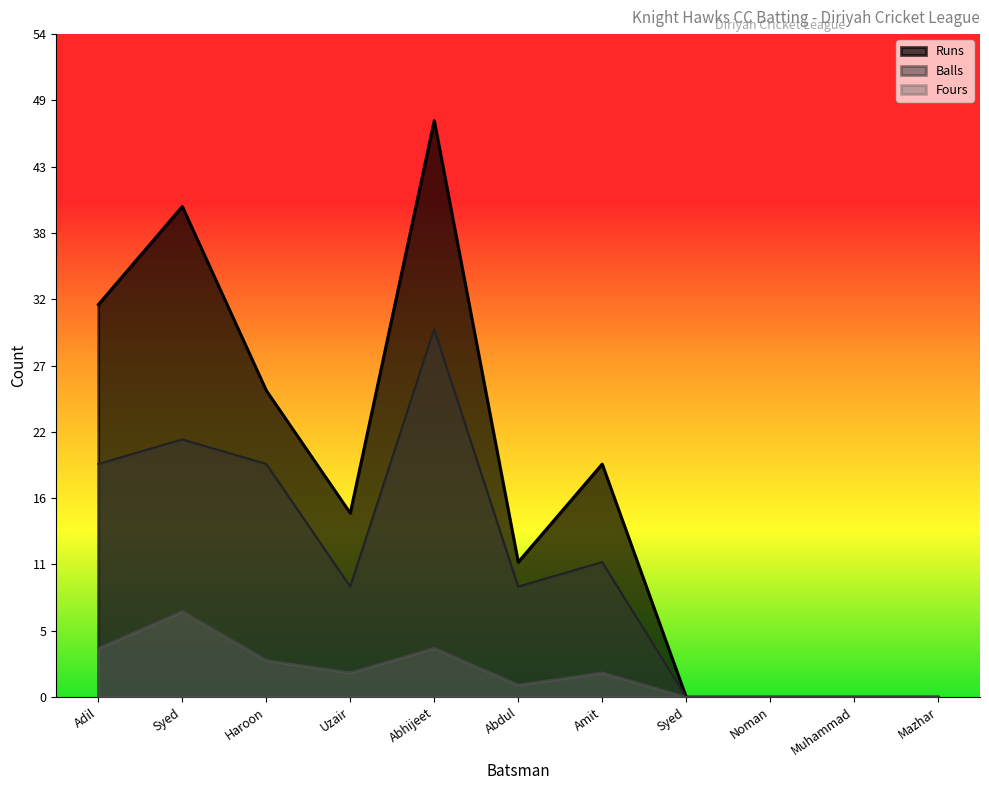

Which series has the largest range (max minus min)?

Runs